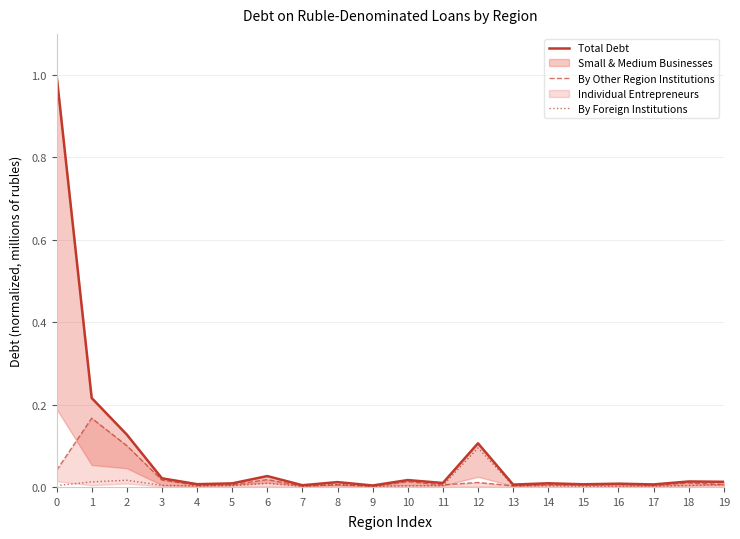

The value of Total Debt at 2 is 0.1. True or false?

True